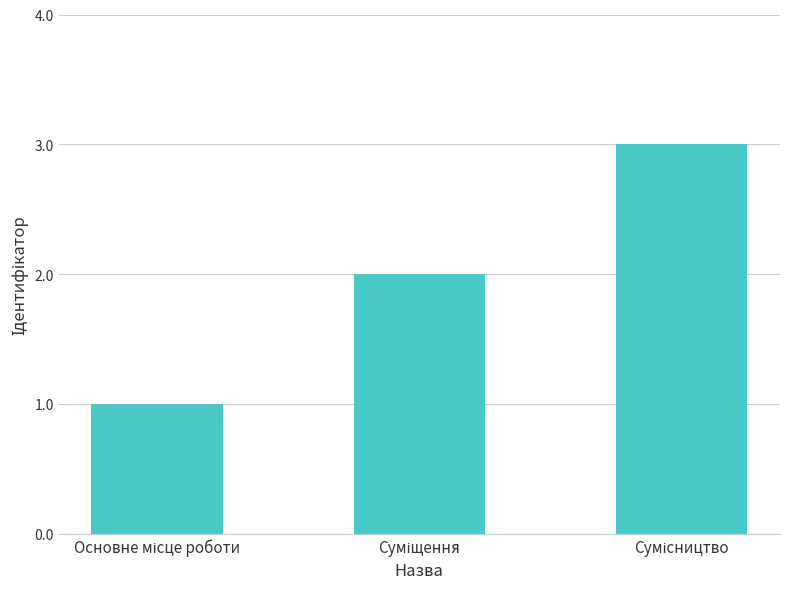

What is the sum of all values?

6